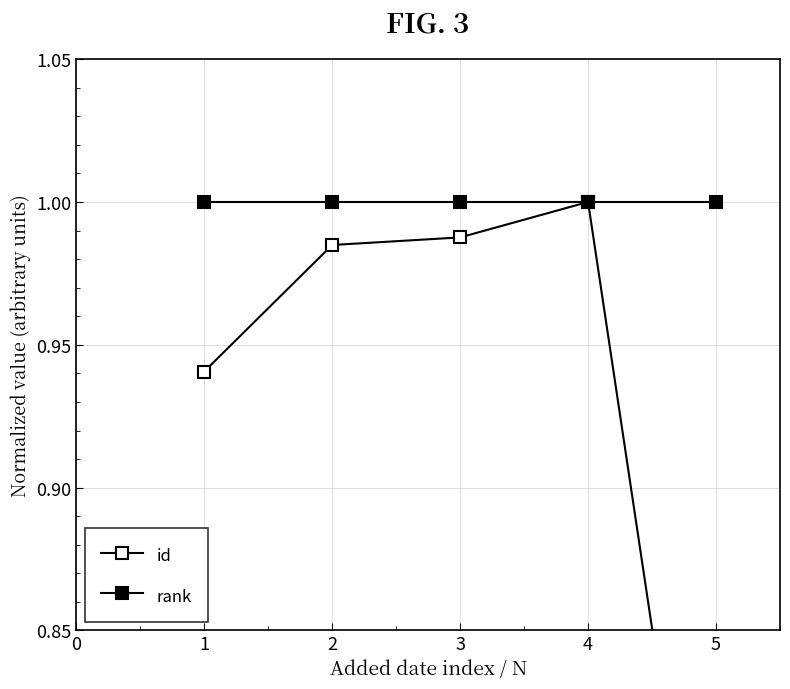

Which series changed the most between 1 and 5?

id